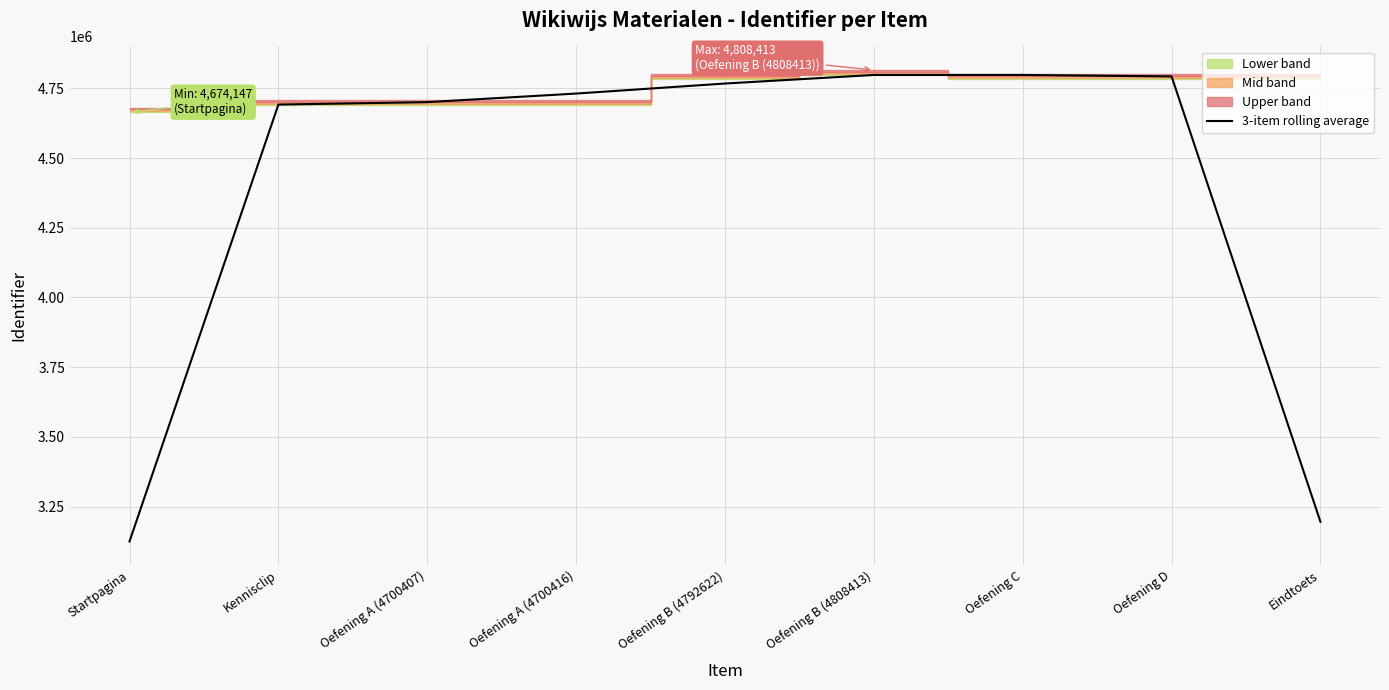

Where is the first local maximum?

Oefening C